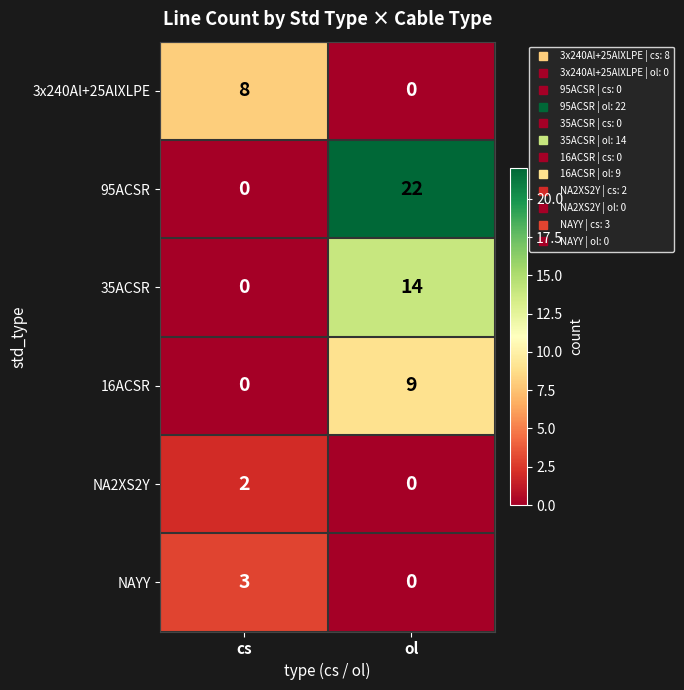

Which series has the largest range (max minus min)?

95ACSR